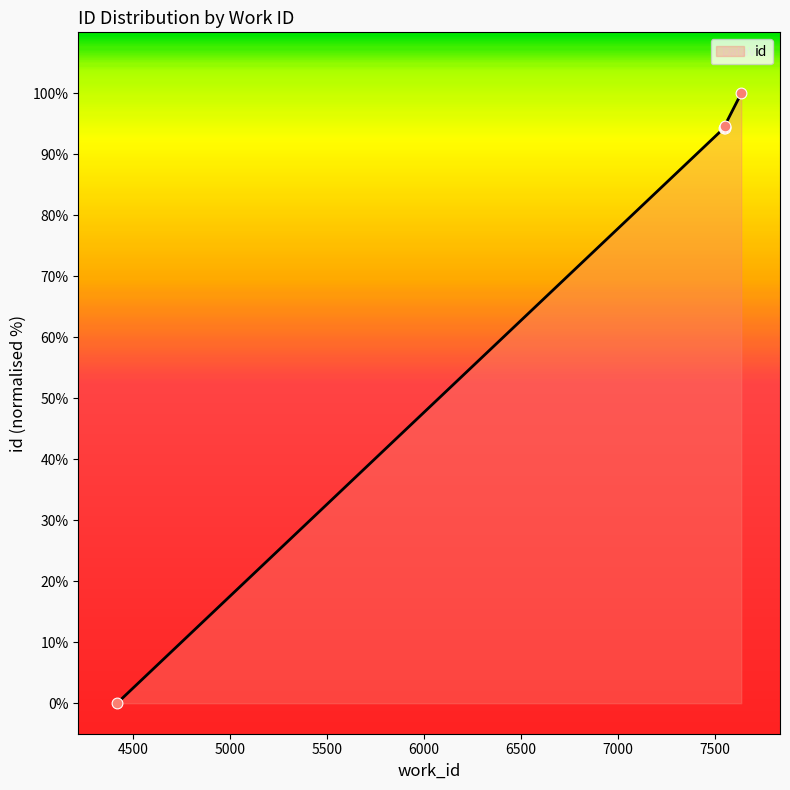

Between 7636 and 7548, which is larger?

7636